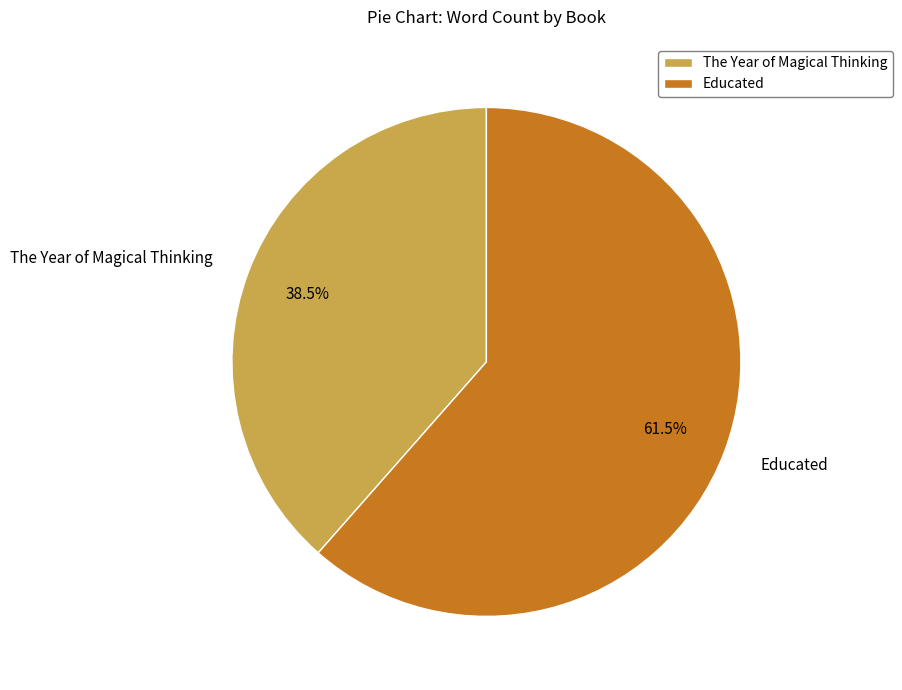

How many slices are in this pie chart?

2